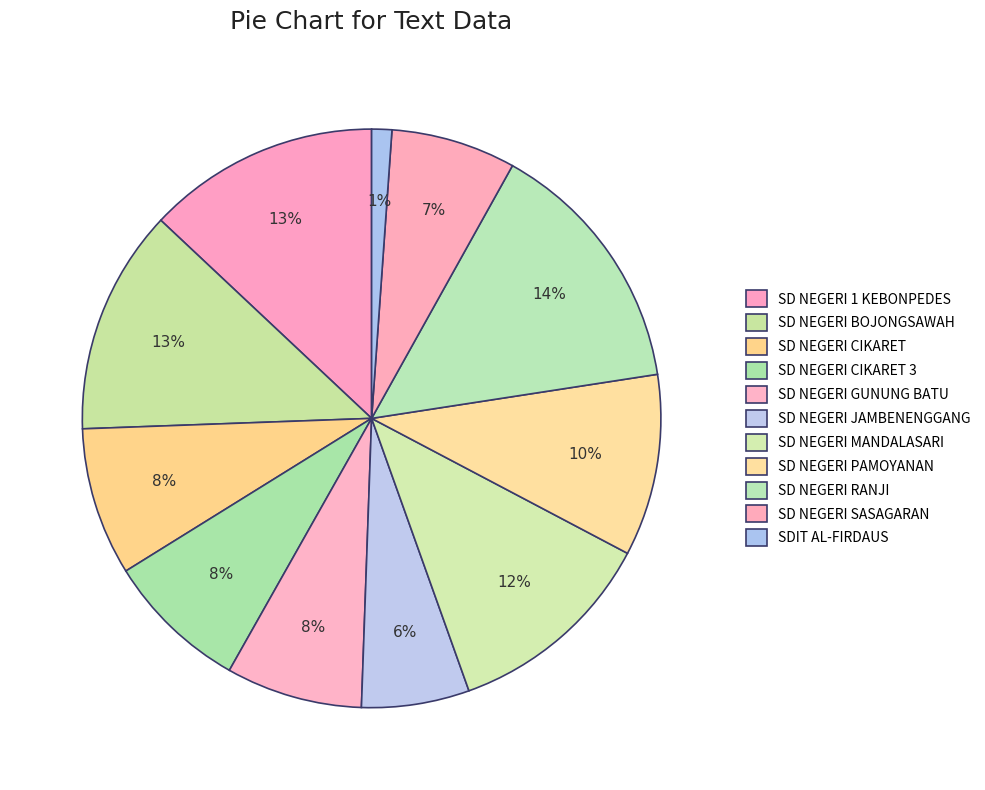

How many slices are in this pie chart?

11